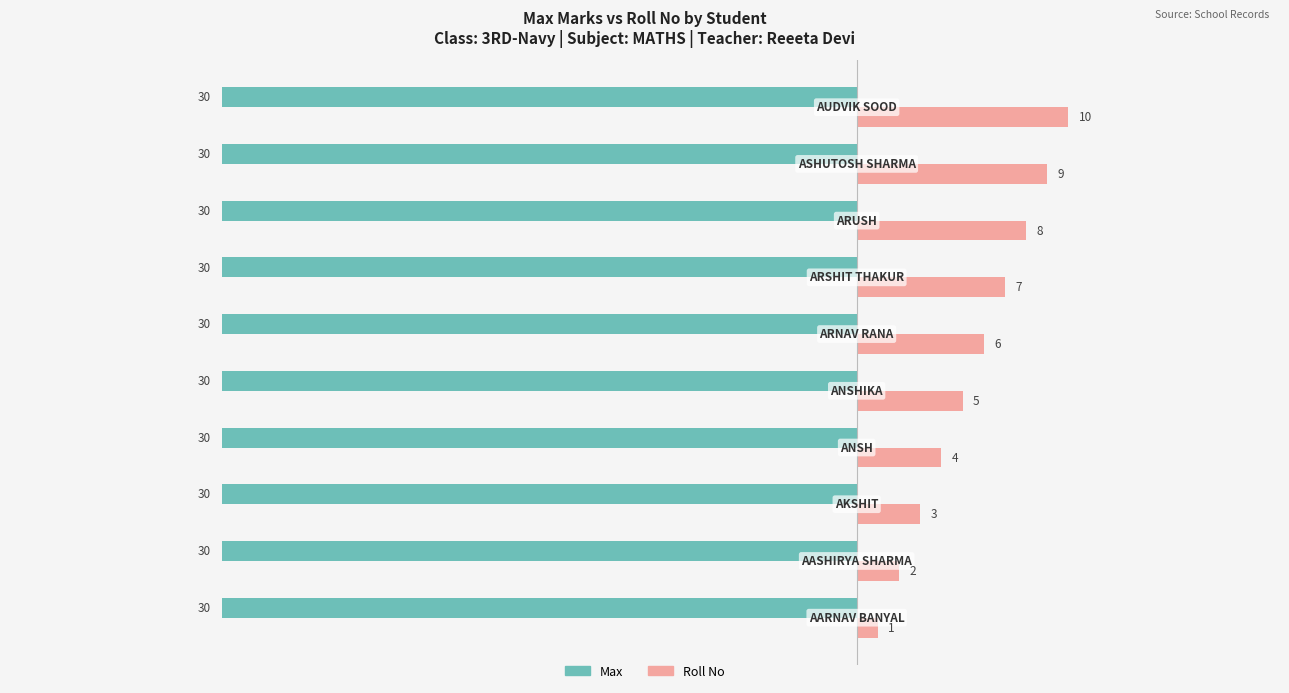

At how many categories does at least one series exceed -6?

10